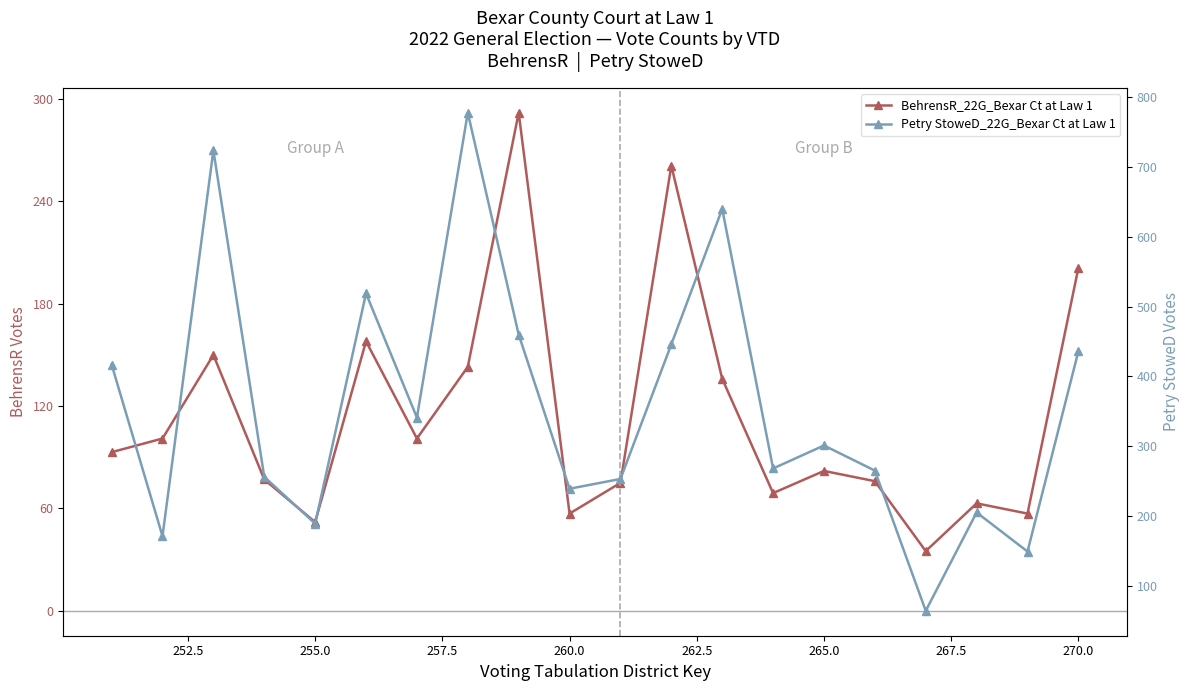

Which series has the largest range (max minus min)?

Petry StoweD_22G_Bexar Ct at Law 1